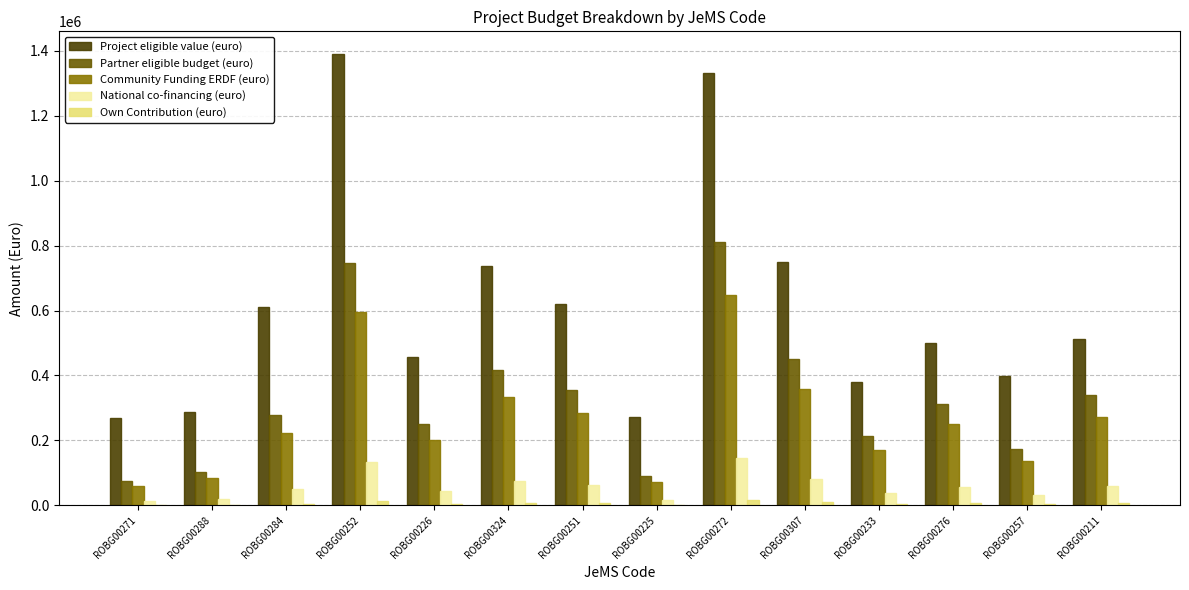

Which series has the largest total across all categories?

Project eligible value (euro)